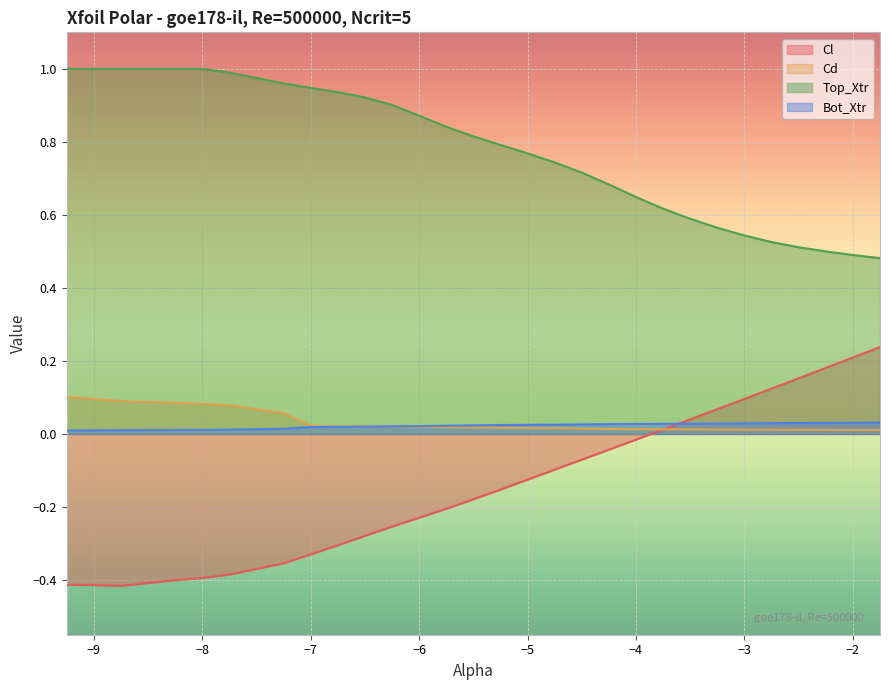

True or false: Top_Xtr and Cl intersect in this chart.

False